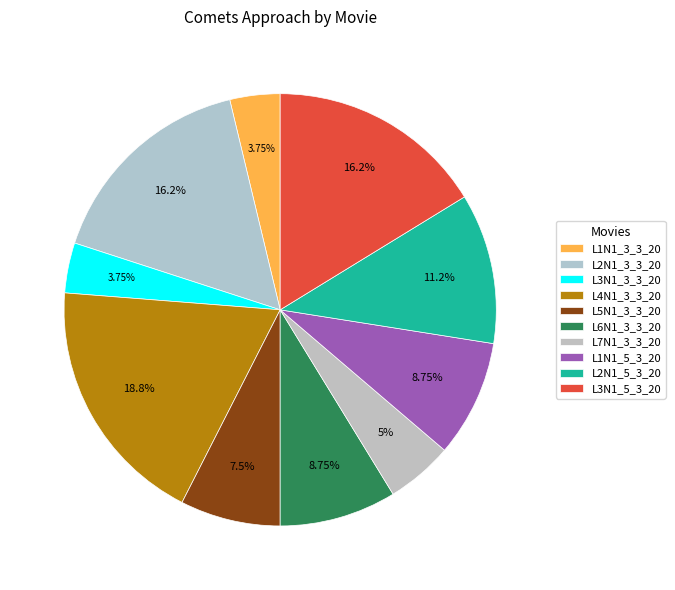

Which category has the smallest portion of the pie?

L1N1_3_3_20